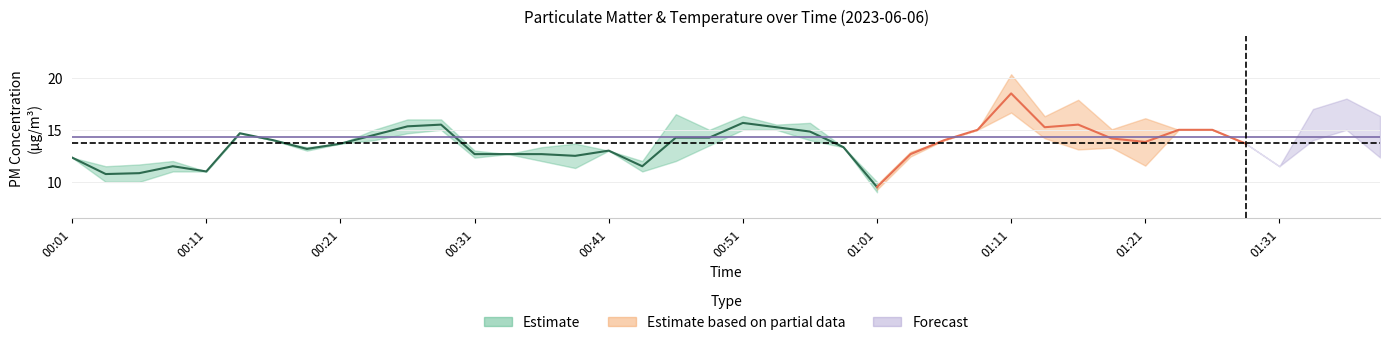

What position from the right is 00:43?

23